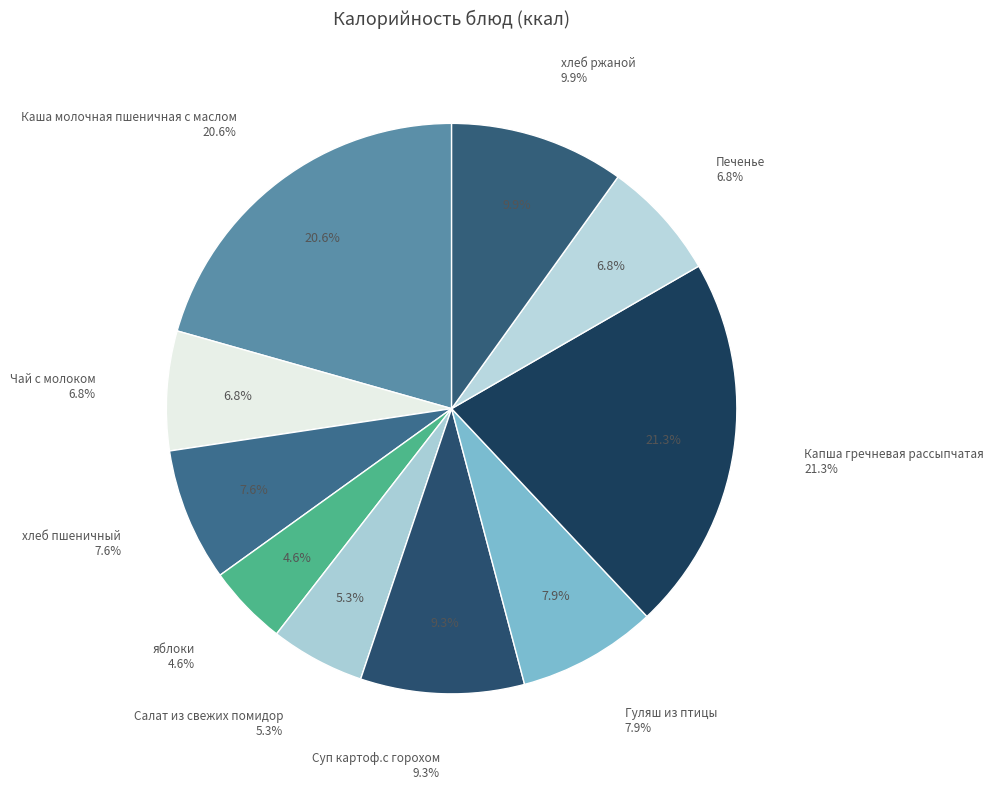

What percentage is NOT represented by Печенье?

93.2%